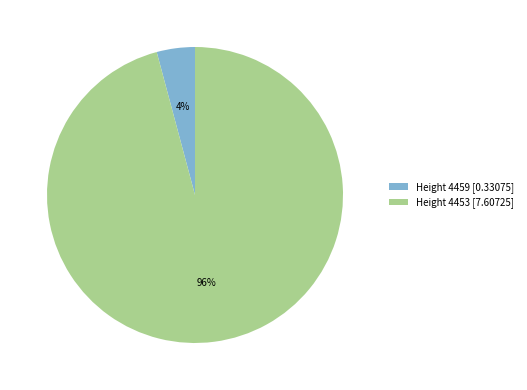

True or false: Height 4453 [7.60725] accounts for 96% of the total.

True